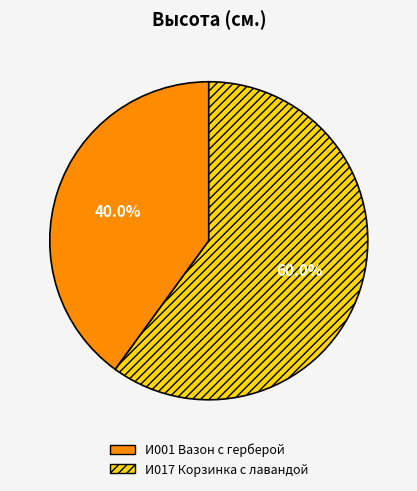

How many slices are in this pie chart?

2